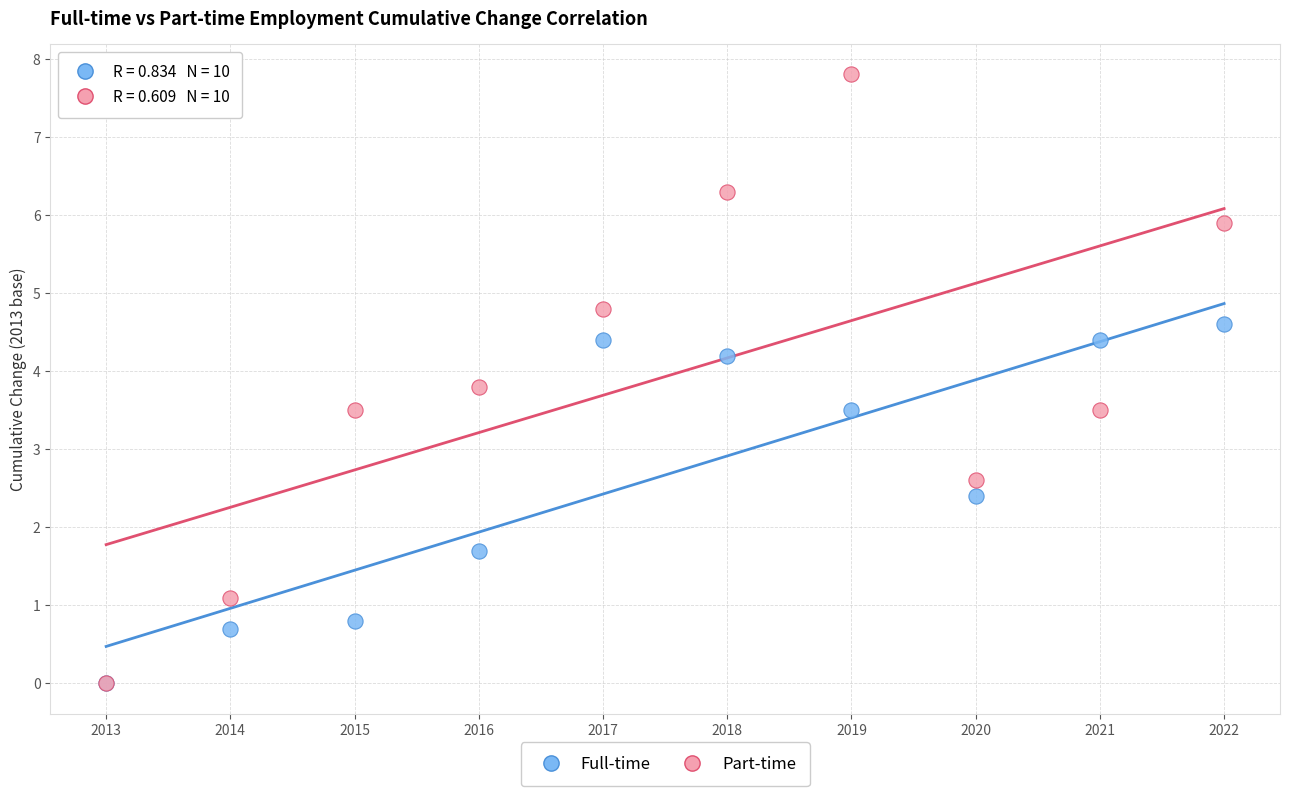

In the Full-time series, what Y value is closest to 2?

1.7